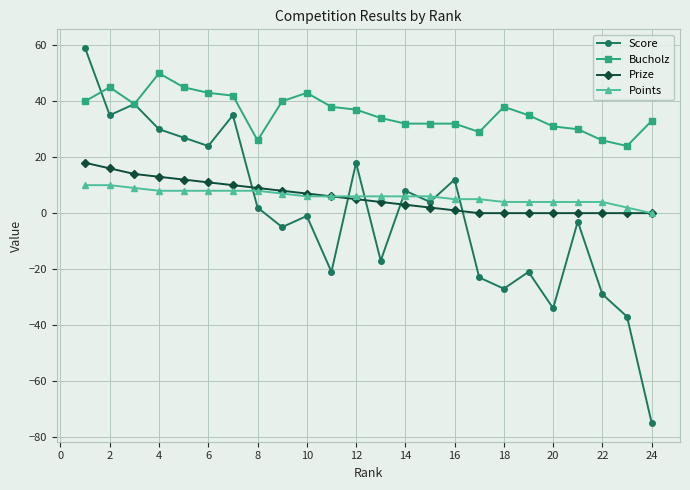

What is the minimum value shown in the chart?

-75